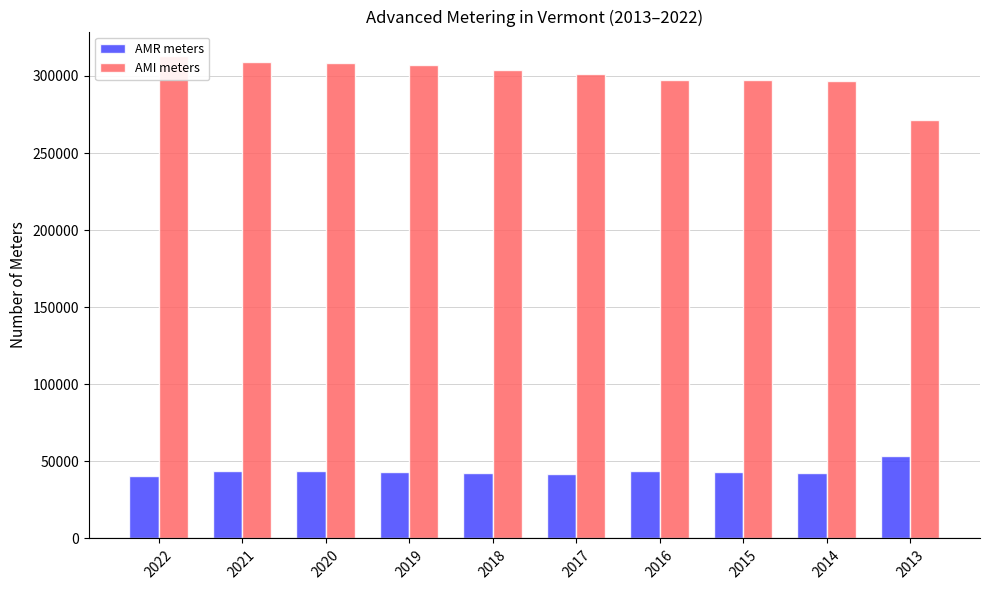

At which category is the sum across all series the highest?

2022